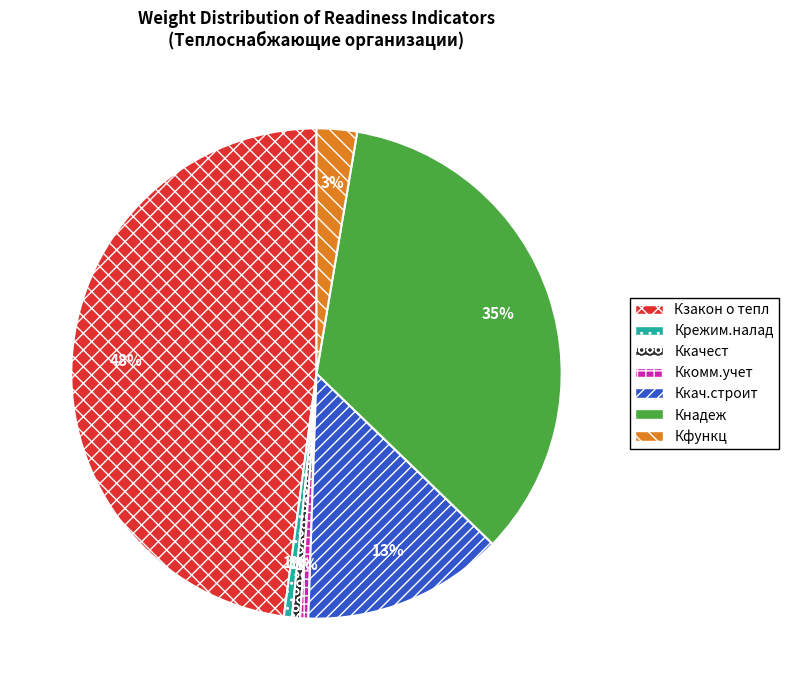

True or false: Кнадеж accounts for 47% of the total.

False